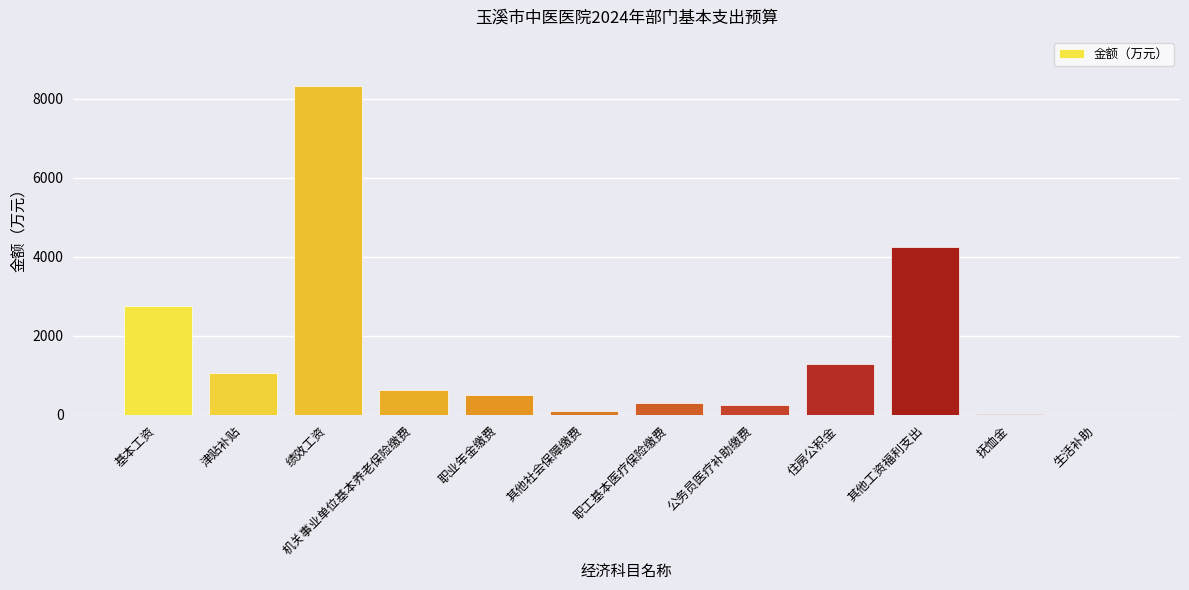

Between 绩效工资 and 公务员医疗补助缴费, which is larger?

绩效工资